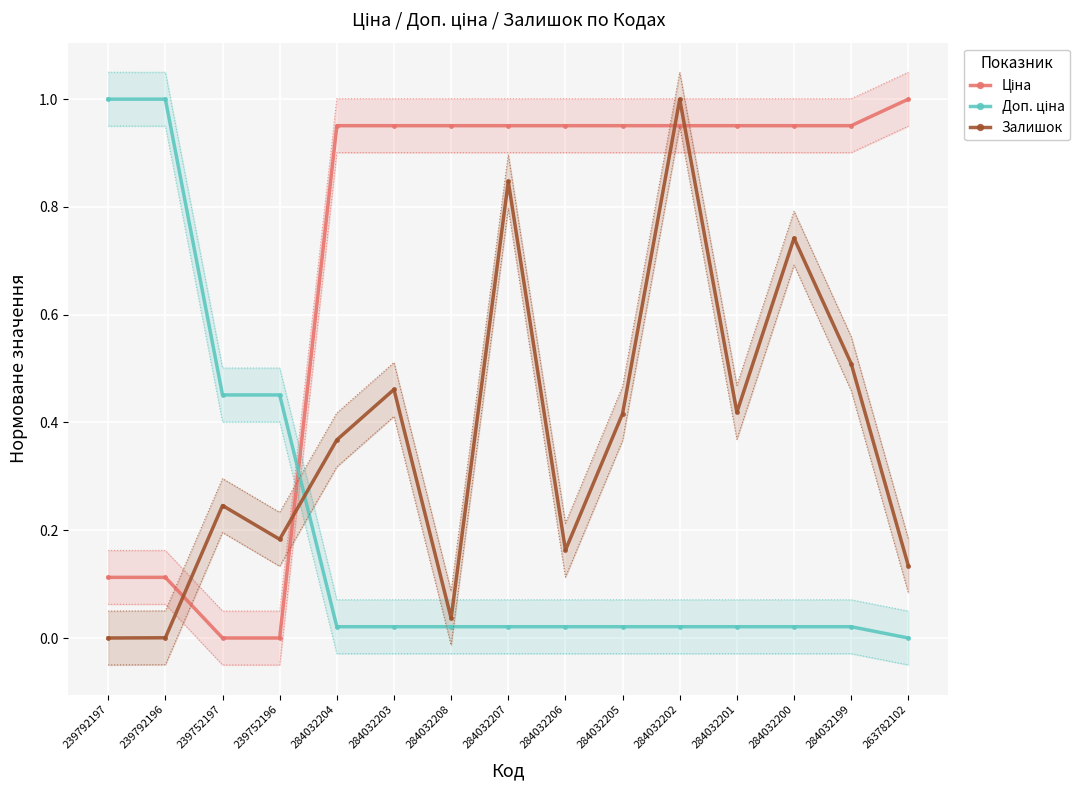

Between 284032207 and 284032205, which is larger?

284032207